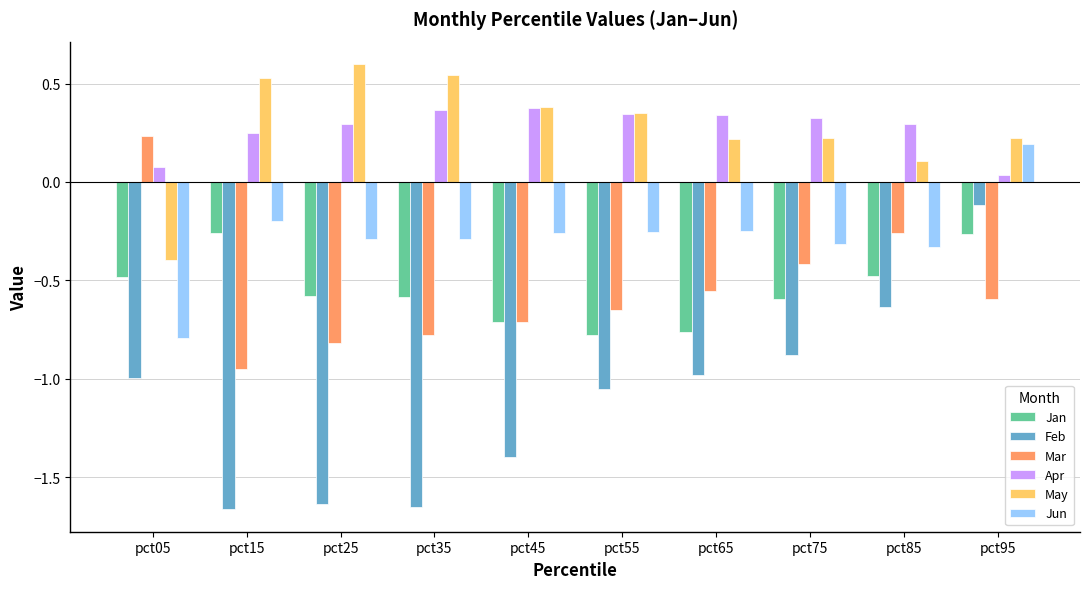

What is the approximate value of May at pct05?

-0.4